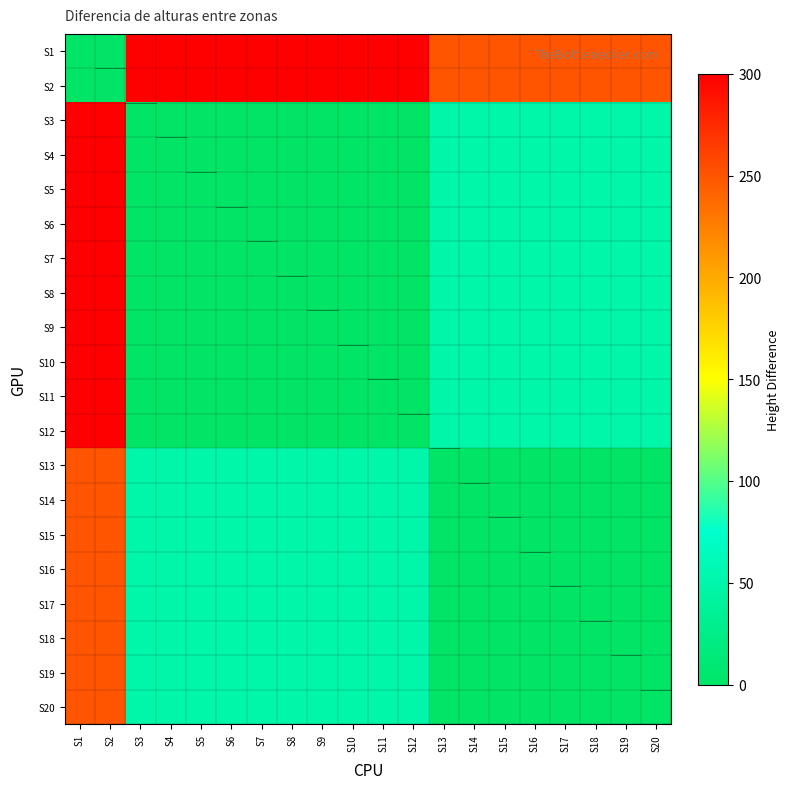

Reading right to left, what are all the values shown in this chart?

S1: S20=250	S19=250	S18=250	S17=250	S16=250	S15=250	S14=250	S13=250	S12=300	S11=300	S10=300	S9=300	S8=300	S7=300	S6=300	S5=300	S4=300	S3=300	S2=0	S1=0
S2: S20=250	S19=250	S18=250	S17=250	S16=250	S15=250	S14=250	S13=250	S12=300	S11=300	S10=300	S9=300	S8=300	S7=300	S6=300	S5=300	S4=300	S3=300	S2=0	S1=0
S3: S20=50	S19=50	S18=50	S17=50	S16=50	S15=50	S14=50	S13=50	S12=0	S11=0	S10=0	S9=0	S8=0	S7=0	S6=0	S5=0	S4=0	S3=0	S2=300	S1=300
S4: S20=50	S19=50	S18=50	S17=50	S16=50	S15=50	S14=50	S13=50	S12=0	S11=0	S10=0	S9=0	S8=0	S7=0	S6=0	S5=0	S4=0	S3=0	S2=300	S1=300
S5: S20=50	S19=50	S18=50	S17=50	S16=50	S15=50	S14=50	S13=50	S12=0	S11=0	S10=0	S9=0	S8=0	S7=0	S6=0	S5=0	S4=0	S3=0	S2=300	S1=300
S6: S20=50	S19=50	S18=50	S17=50	S16=50	S15=50	S14=50	S13=50	S12=0	S11=0	S10=0	S9=0	S8=0	S7=0	S6=0	S5=0	S4=0	S3=0	S2=300	S1=300
S7: S20=50	S19=50	S18=50	S17=50	S16=50	S15=50	S14=50	S13=50	S12=0	S11=0	S10=0	S9=0	S8=0	S7=0	S6=0	S5=0	S4=0	S3=0	S2=300	S1=300
S8: S20=50	S19=50	S18=50	S17=50	S16=50	S15=50	S14=50	S13=50	S12=0	S11=0	S10=0	S9=0	S8=0	S7=0	S6=0	S5=0	S4=0	S3=0	S2=300	S1=300
S9: S20=50	S19=50	S18=50	S17=50	S16=50	S15=50	S14=50	S13=50	S12=0	S11=0	S10=0	S9=0	S8=0	S7=0	S6=0	S5=0	S4=0	S3=0	S2=300	S1=300
S10: S20=50	S19=50	S18=50	S17=50	S16=50	S15=50	S14=50	S13=50	S12=0	S11=0	S10=0	S9=0	S8=0	S7=0	S6=0	S5=0	S4=0	S3=0	S2=300	S1=300
S11: S20=50	S19=50	S18=50	S17=50	S16=50	S15=50	S14=50	S13=50	S12=0	S11=0	S10=0	S9=0	S8=0	S7=0	S6=0	S5=0	S4=0	S3=0	S2=300	S1=300
S12: S20=50	S19=50	S18=50	S17=50	S16=50	S15=50	S14=50	S13=50	S12=0	S11=0	S10=0	S9=0	S8=0	S7=0	S6=0	S5=0	S4=0	S3=0	S2=300	S1=300
S13: S20=0	S19=0	S18=0	S17=0	S16=0	S15=0	S14=0	S13=0	S12=50	S11=50	S10=50	S9=50	S8=50	S7=50	S6=50	S5=50	S4=50	S3=50	S2=250	S1=250
S14: S20=0	S19=0	S18=0	S17=0	S16=0	S15=0	S14=0	S13=0	S12=50	S11=50	S10=50	S9=50	S8=50	S7=50	S6=50	S5=50	S4=50	S3=50	S2=250	S1=250
S15: S20=0	S19=0	S18=0	S17=0	S16=0	S15=0	S14=0	S13=0	S12=50	S11=50	S10=50	S9=50	S8=50	S7=50	S6=50	S5=50	S4=50	S3=50	S2=250	S1=250
S16: S20=0	S19=0	S18=0	S17=0	S16=0	S15=0	S14=0	S13=0	S12=50	S11=50	S10=50	S9=50	S8=50	S7=50	S6=50	S5=50	S4=50	S3=50	S2=250	S1=250
S17: S20=0	S19=0	S18=0	S17=0	S16=0	S15=0	S14=0	S13=0	S12=50	S11=50	S10=50	S9=50	S8=50	S7=50	S6=50	S5=50	S4=50	S3=50	S2=250	S1=250
S18: S20=0	S19=0	S18=0	S17=0	S16=0	S15=0	S14=0	S13=0	S12=50	S11=50	S10=50	S9=50	S8=50	S7=50	S6=50	S5=50	S4=50	S3=50	S2=250	S1=250
S19: S20=0	S19=0	S18=0	S17=0	S16=0	S15=0	S14=0	S13=0	S12=50	S11=50	S10=50	S9=50	S8=50	S7=50	S6=50	S5=50	S4=50	S3=50	S2=250	S1=250
S20: S20=0	S19=0	S18=0	S17=0	S16=0	S15=0	S14=0	S13=0	S12=50	S11=50	S10=50	S9=50	S8=50	S7=50	S6=50	S5=50	S4=50	S3=50	S2=250	S1=250